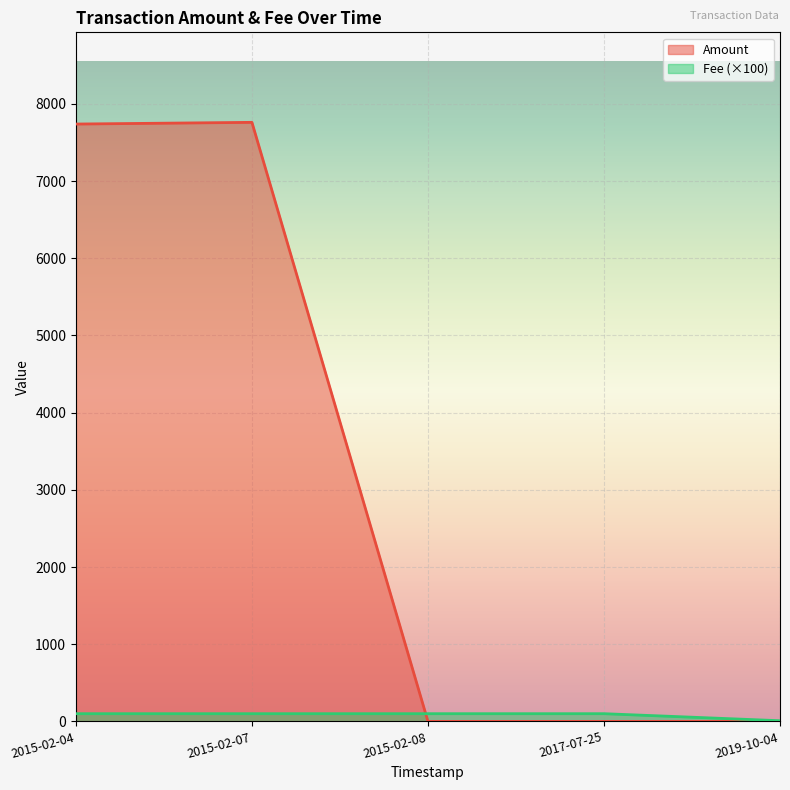

True or false: Amount has a value of 0.0 at 2019-10-04.

False